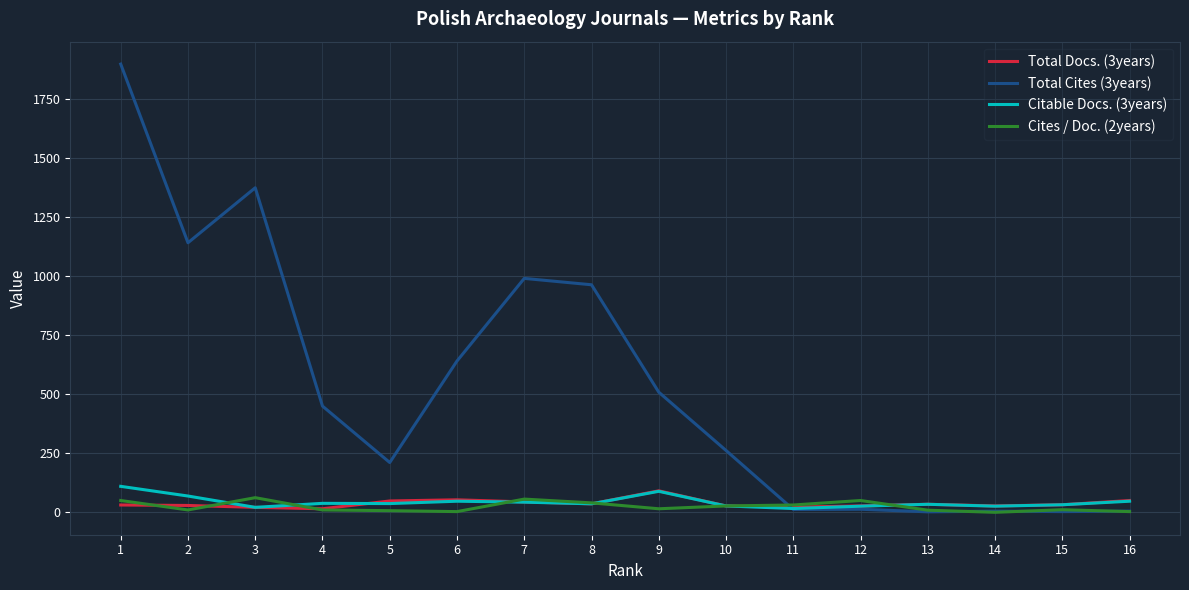

Which series has the widest spread of values?

Total Cites (3years)